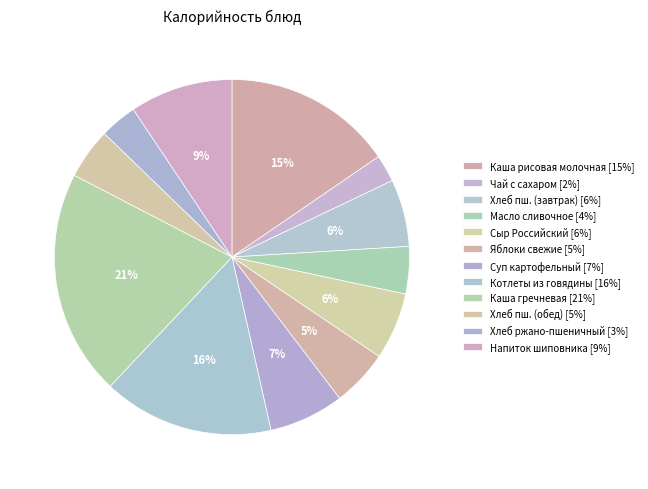

How many slices are in this pie chart?

12